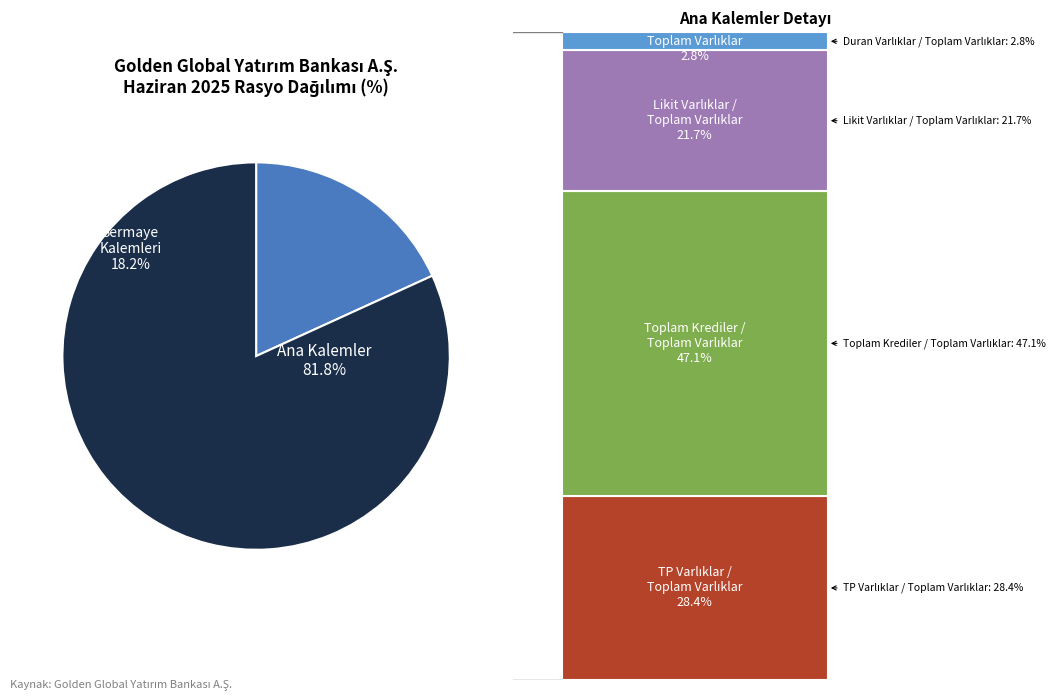

To the nearest percent, what portion does Likit Varlıklar / Toplam Varlıklar represent?

18%